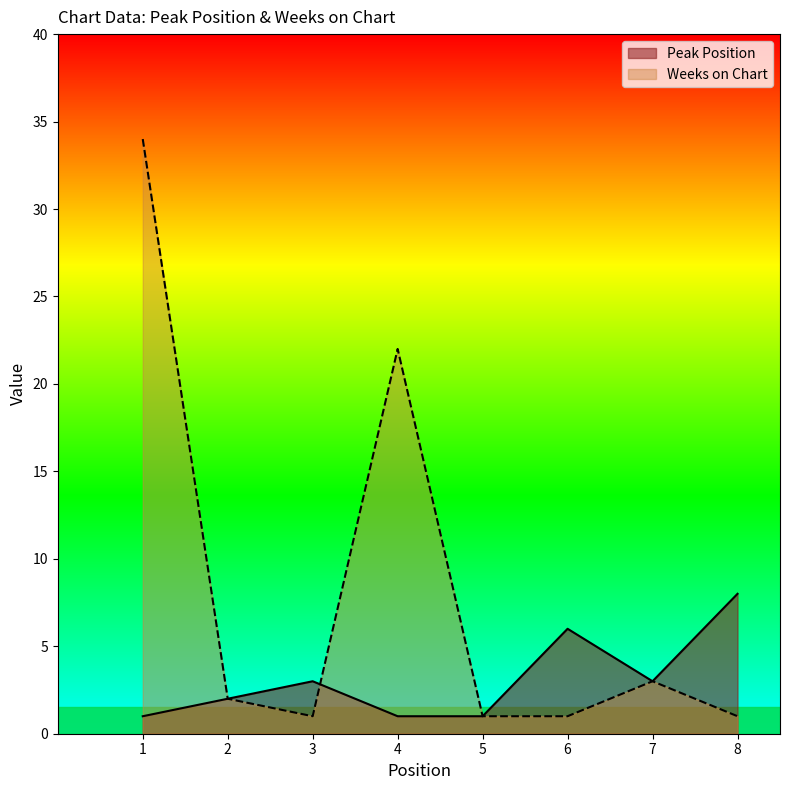

Between which two adjacent categories do Weeks on Chart and Peak Position first intersect?

3 and 4